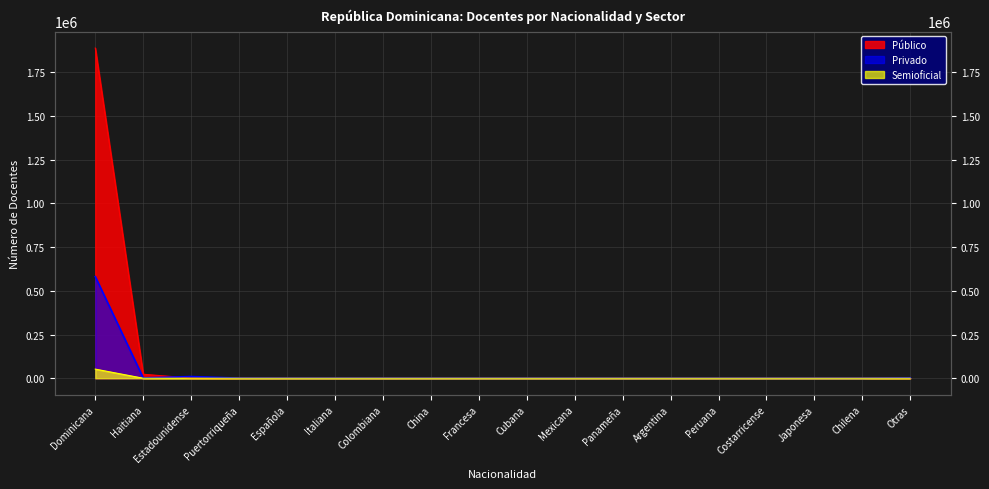

What is the sum of all Privado values?

598067